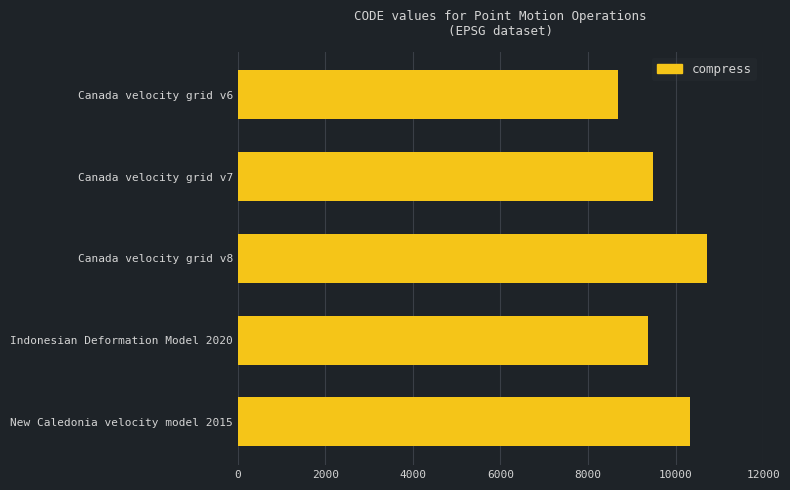

Rank the categories by value from highest to lowest.

Canada velocity grid v8, New Caledonia velocity model 2015, Canada velocity grid v7, Indonesian Deformation Model 2020, Canada velocity grid v6